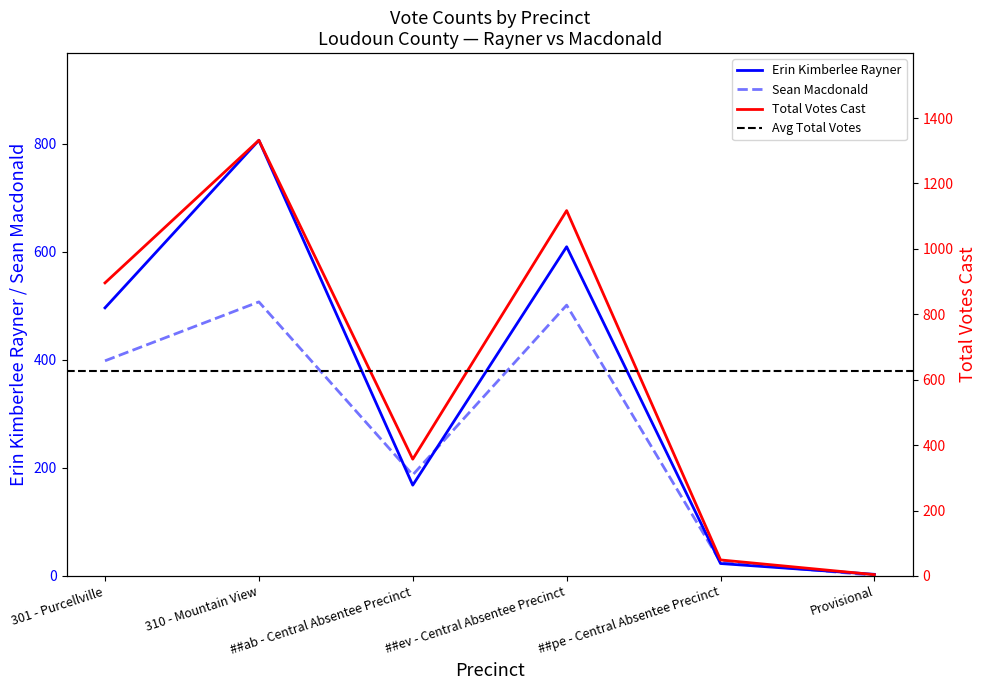

Does the chart have visible grid lines?

No